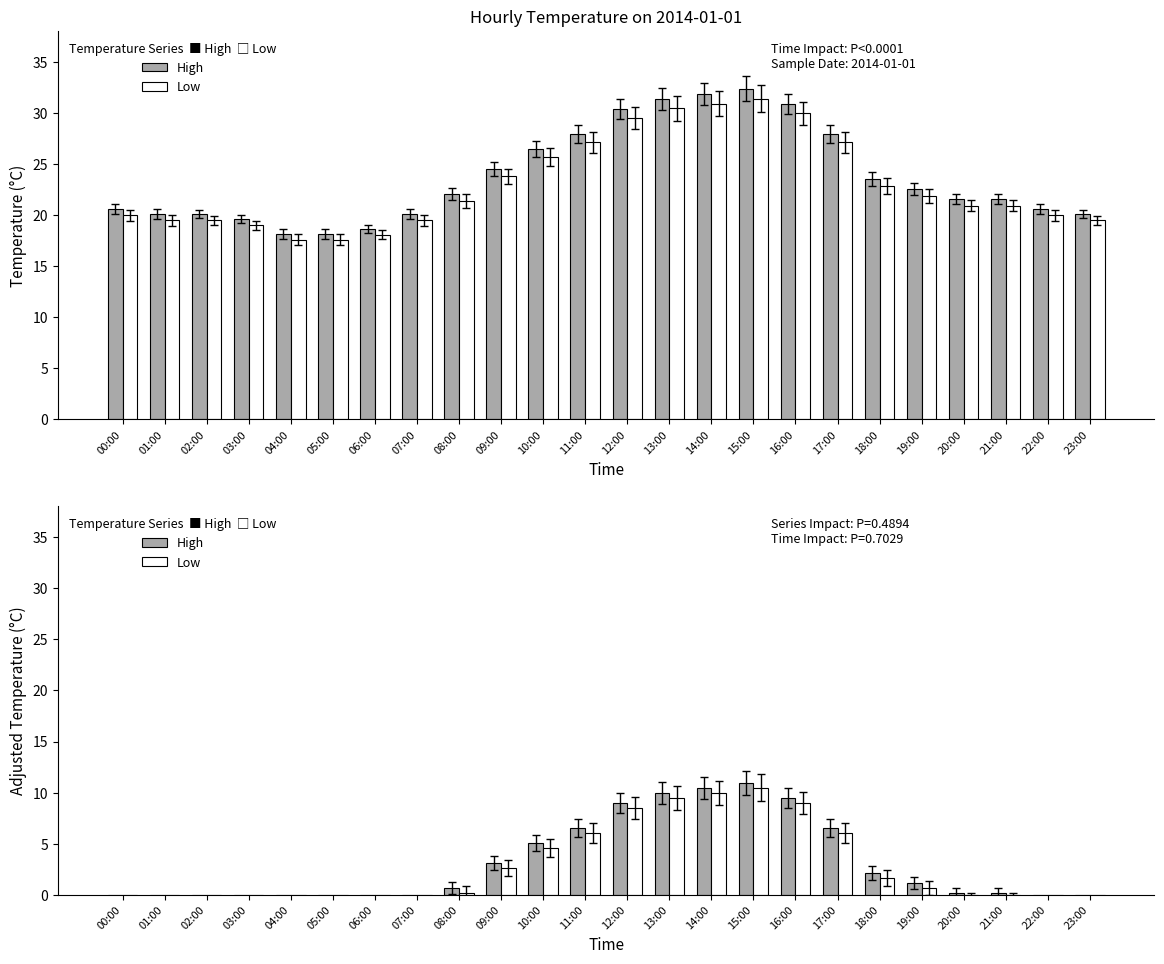

Which series has the largest range (max minus min)?

High